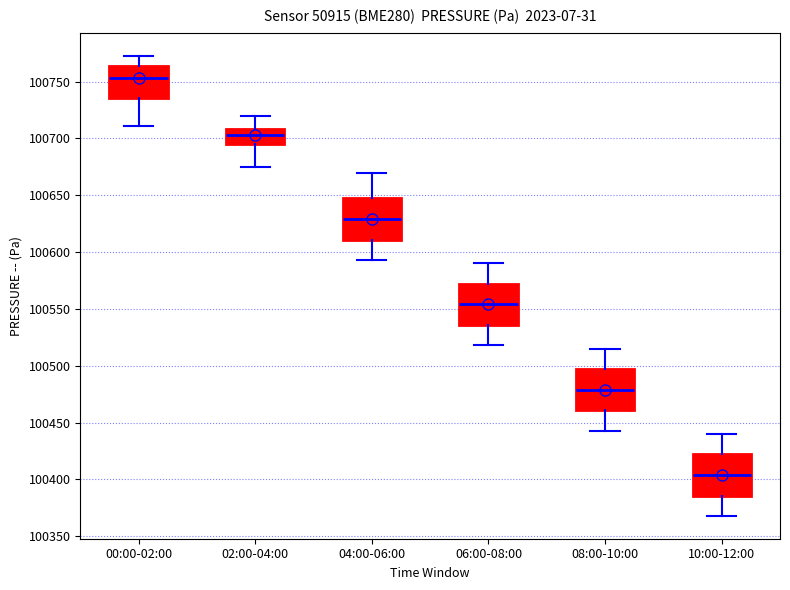

Reading left to right, transcribe this box plot: for each box, give where its median line is, the range the box spans, and where its two whiskers end, as read against the y-axis. The values are not printed on the chart, so give them approximately, as read against the axis.

00:00-02:00: median 100755, box 100735 to 100765, whiskers 100710 to 100775
02:00-04:00: median 100705, box 100695 to 100710, whiskers 100675 to 100720
04:00-06:00: median 100630, box 100610 to 100645, whiskers 100595 to 100670
06:00-08:00: median 100555, box 100535 to 100570, whiskers 100520 to 100590
08:00-10:00: median 100480, box 100460 to 100495, whiskers 100445 to 100515
10:00-12:00: median 100405, box 100385 to 100420, whiskers 100370 to 100440